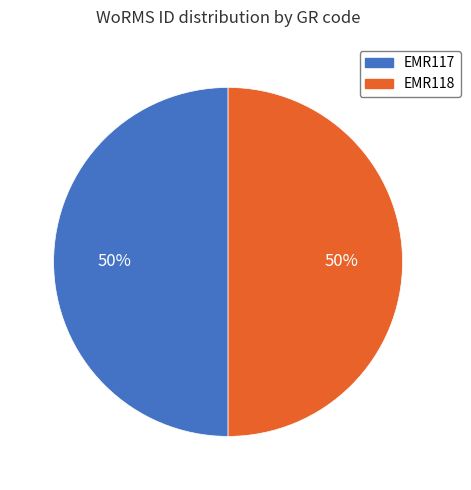

True or false: EMR117 accounts for 44% of the total.

False